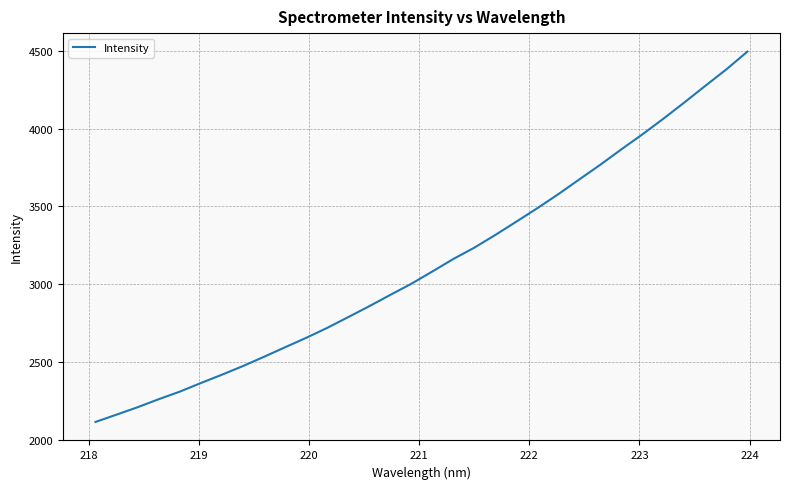

What is the minimum value shown in the chart?

2114.6